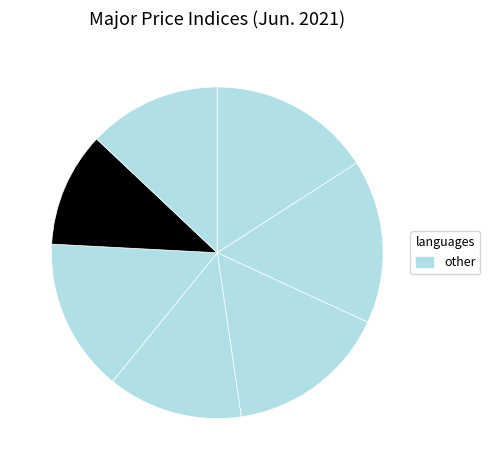

Which slice is the smallest?

Fuel and Power